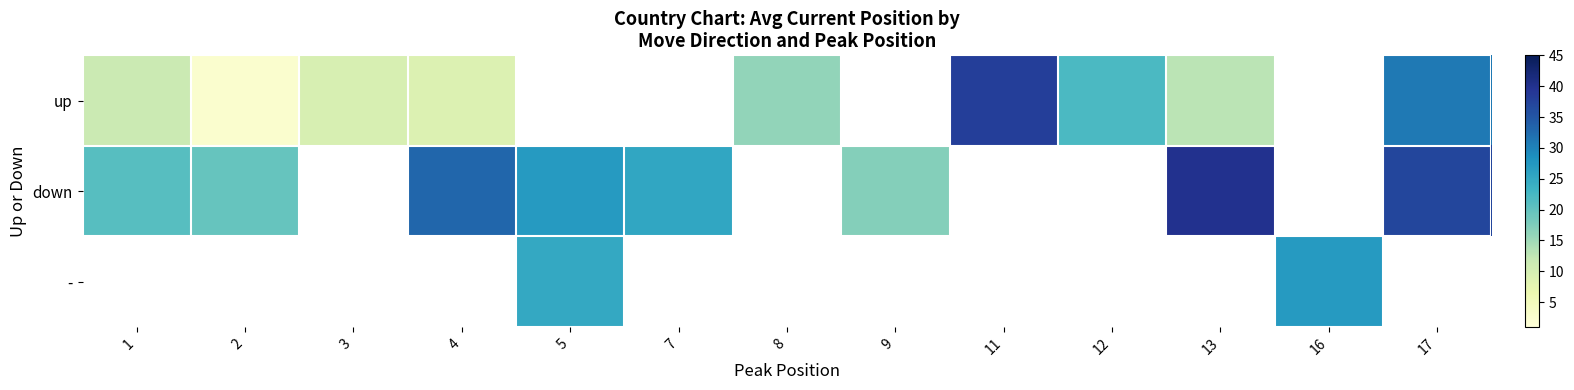

Which series has the widest spread of values?

up